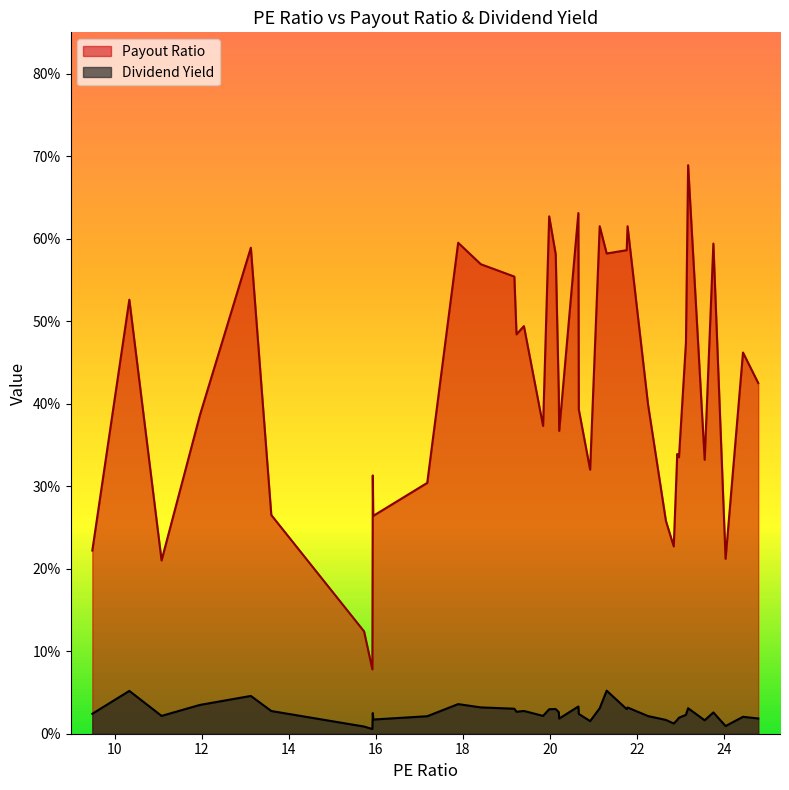

Reading left to right, list all the values displayed in this chart.

Payout Ratio: 0.2	0.5	0.2	0.4	0.6	0.3	0.1	0.1	0.3	0.3	0.3	0.6	0.6	0.6	0.5	0.5	0.4	0.6	0.6	0.4	0.4	0.6	0.4	0.3	0.6	0.6	0.6	0.6	0.4	0.3	0.2	0.3	0.3	0.5	0.7	0.3	0.6	0.2	0.5	0.4
Dividend Yield: 0.0	0.1	0.0	0.0	0.0	0.0	0.0	0.0	0.0	0.0	0.0	0.0	0.0	0.0	0.0	0.0	0.0	0.0	0.0	0.0	0.0	0.0	0.0	0.0	0.0	0.1	0.0	0.0	0.0	0.0	0.0	0.0	0.0	0.0	0.0	0.0	0.0	0.0	0.0	0.0